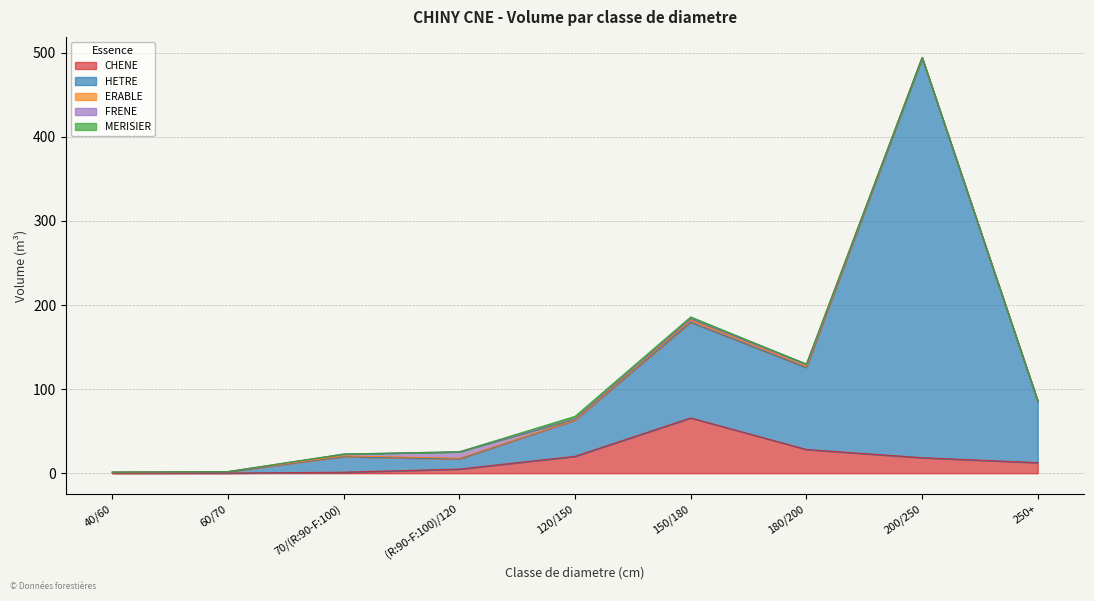

True or false: MERISIER has more than 0 points higher than both neighbors.

True